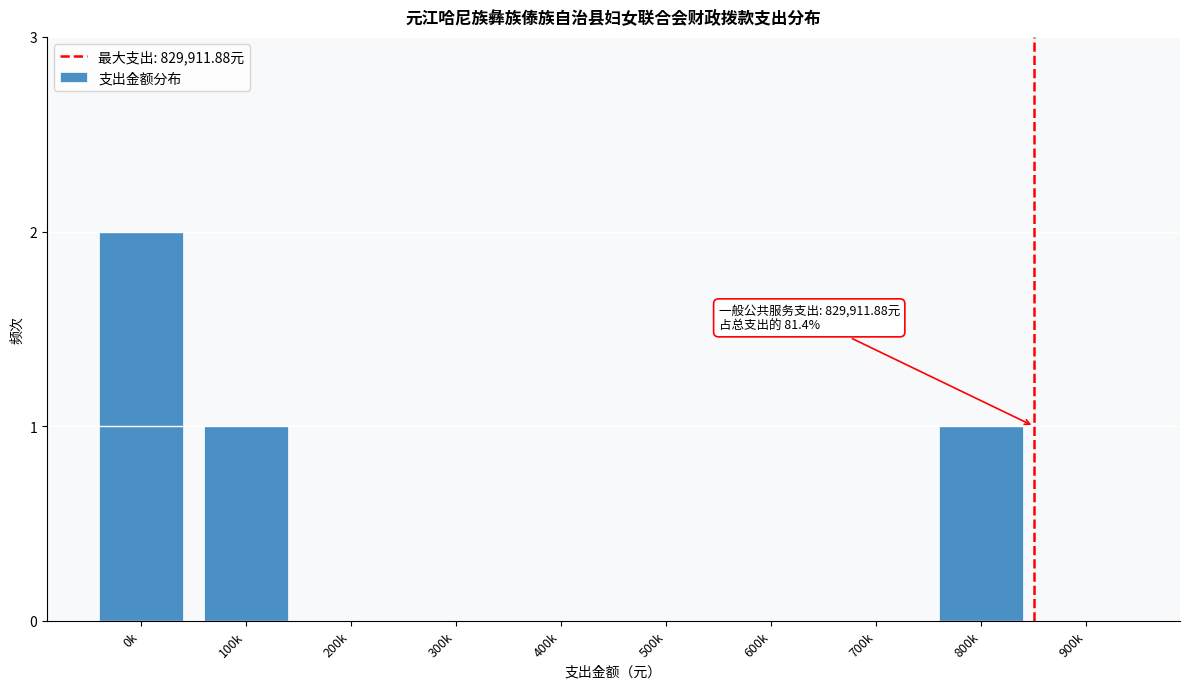

Reading right to left, transcribe all the data shown in this chart.

900k=0	800k=1	700k=0	600k=0	500k=0	400k=0	300k=0	200k=0	100k=1	0k=2